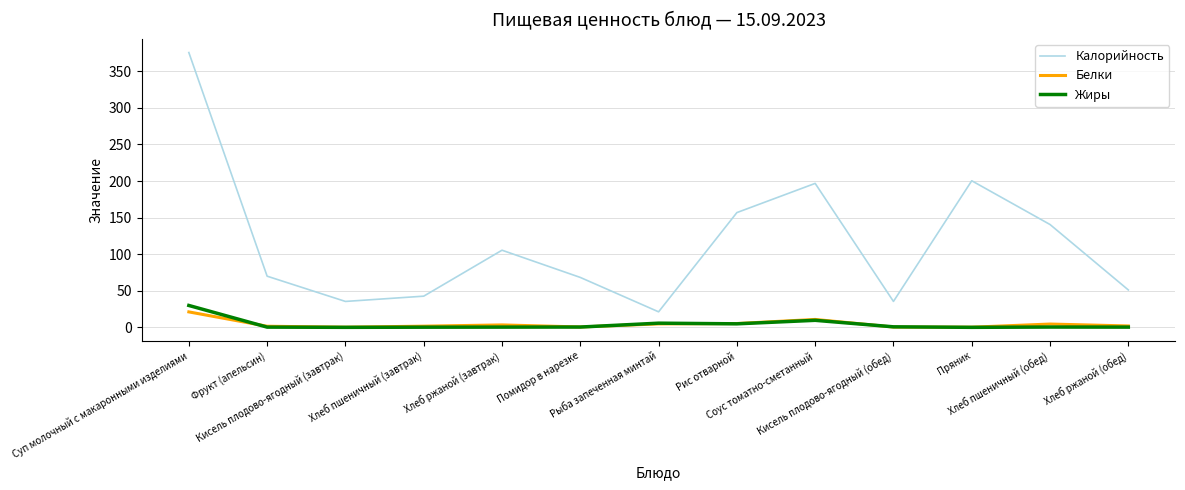

Is this an area chart (filled region under the line)?

No